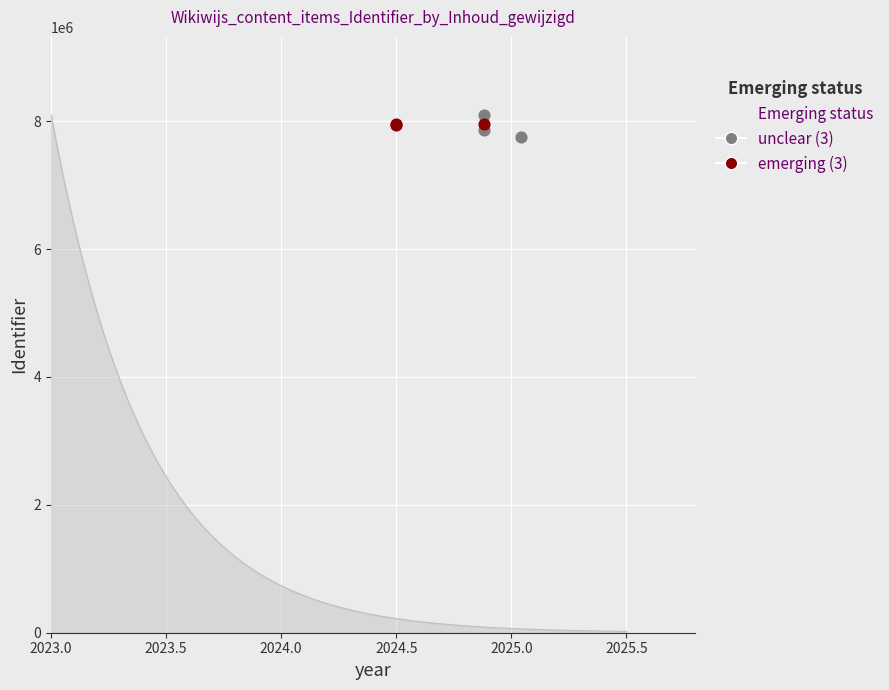

Which series has the largest total across all categories?

emerging (3)